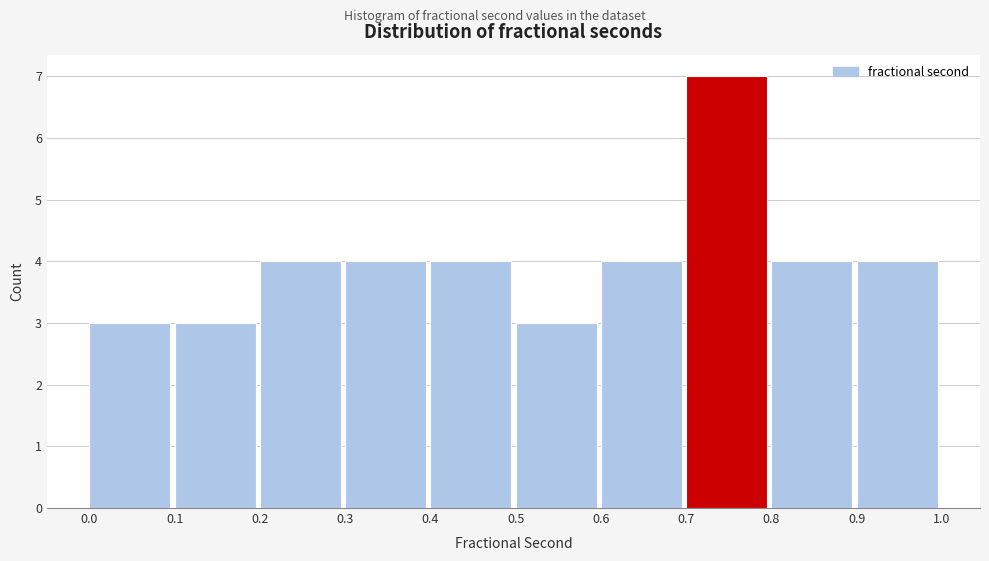

How tall is the bar that spans 0.7 to 0.8 on the x-axis? The values are not printed on the chart, so give them approximately, as read against the axis.

7